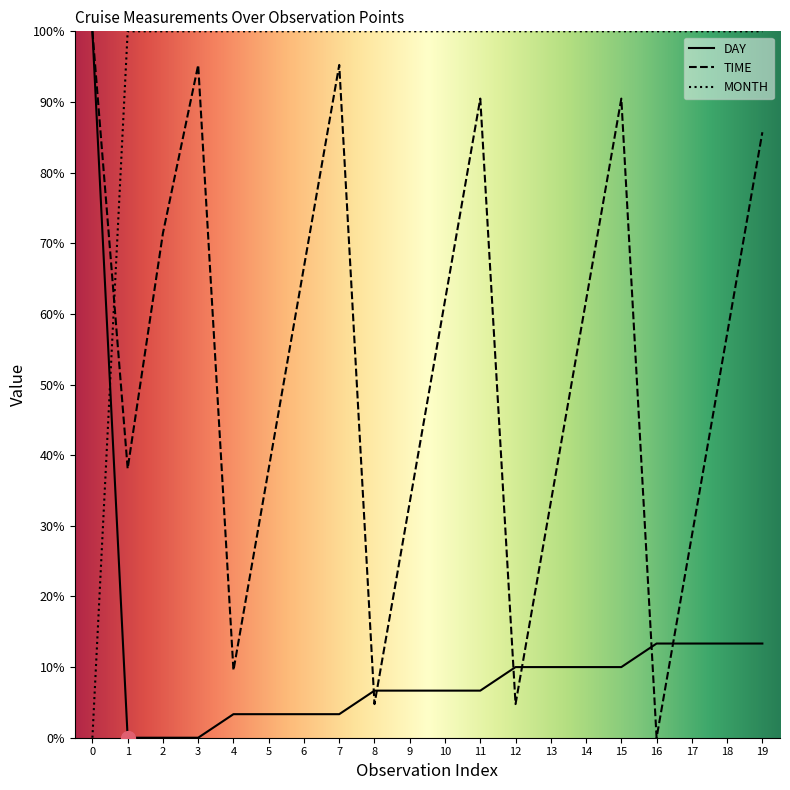

How many lines are shown in the chart?

3